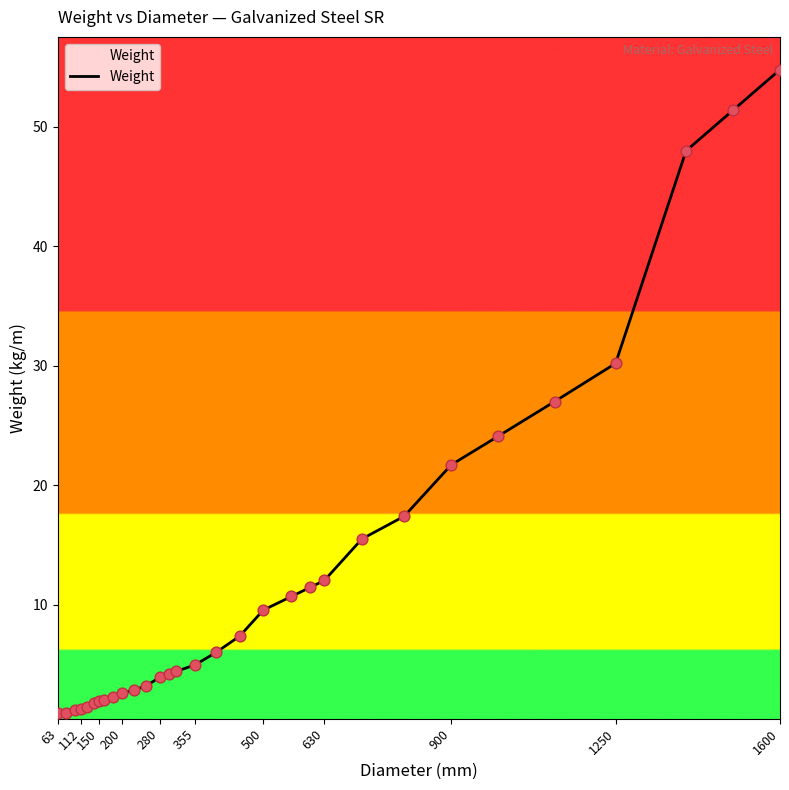

What is the maximum value shown in the chart?

54.8